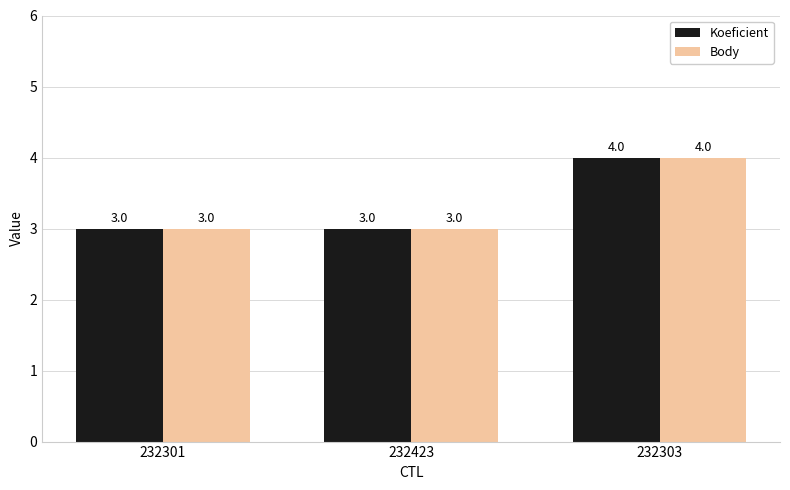

What is the difference between the maximum and minimum values in the Koeficient series?

1